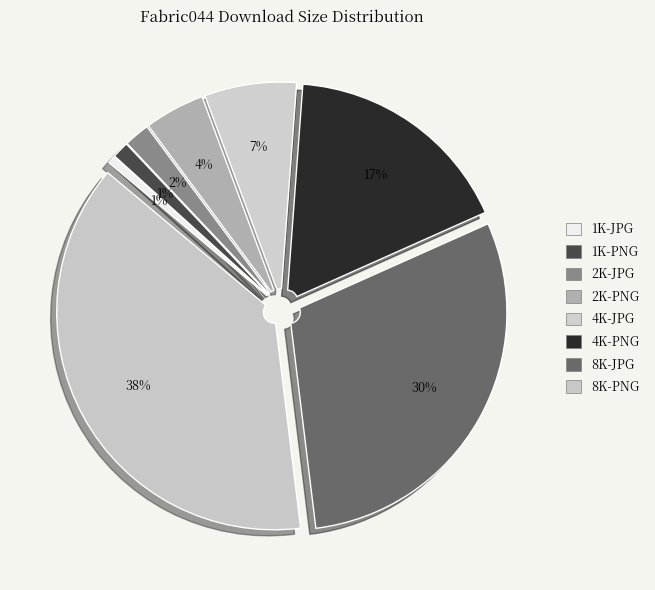

Is 1K-PNG the majority of the pie?

No